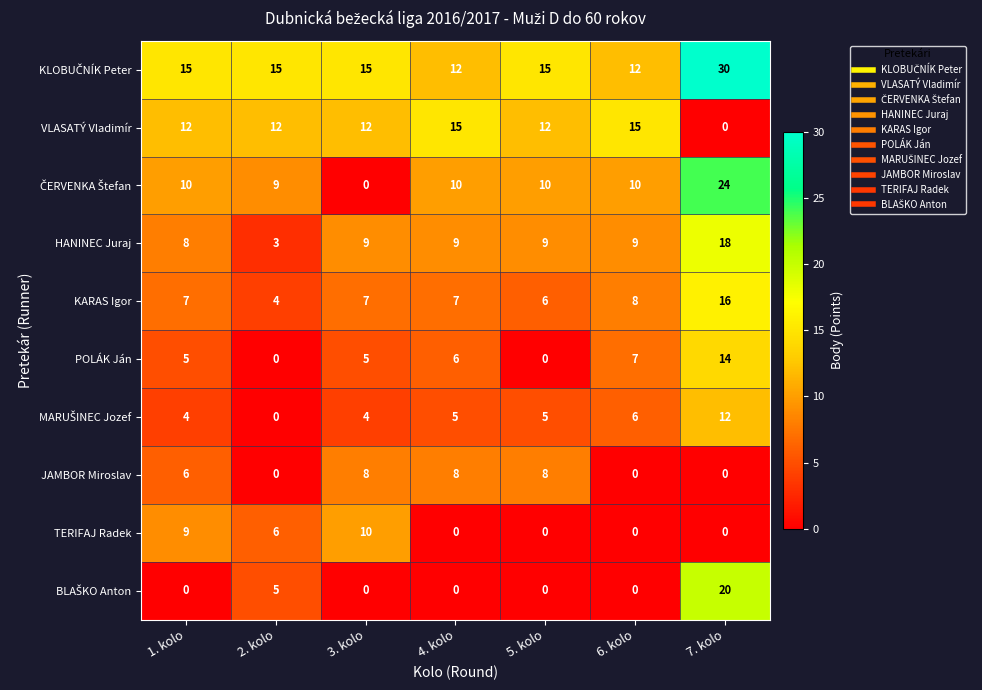

At which label does TERIFAJ Radek reach its peak?

3. kolo